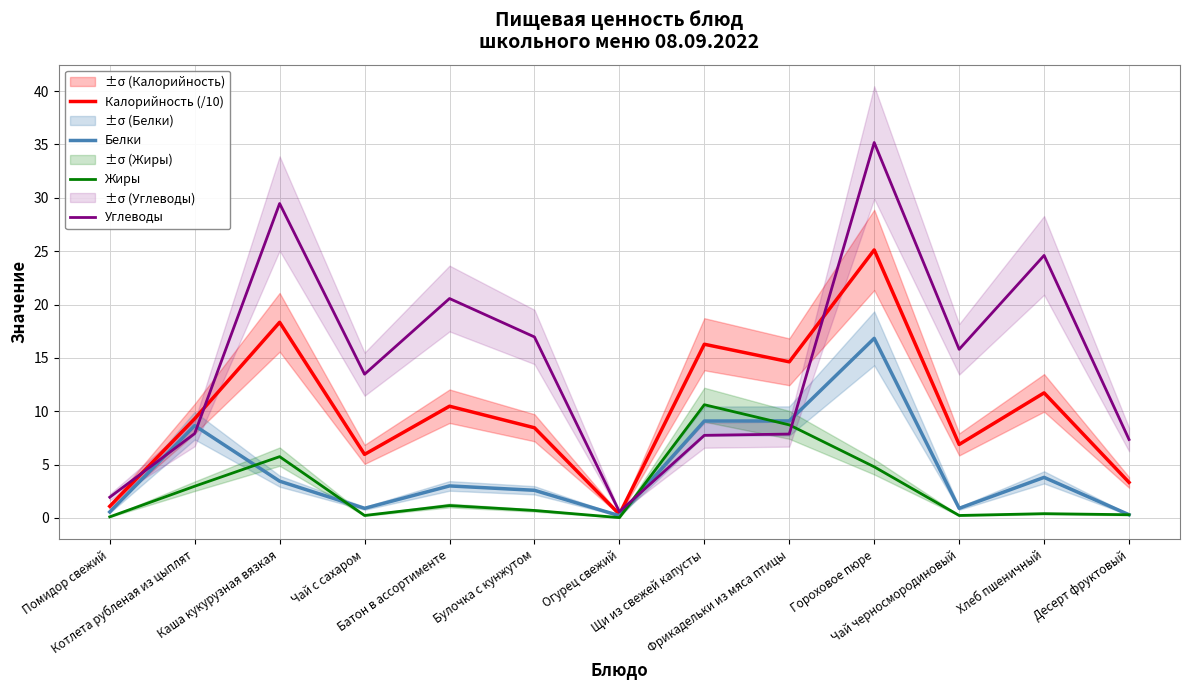

True or false: Жиры and Калорийность (/10) intersect in this chart.

False